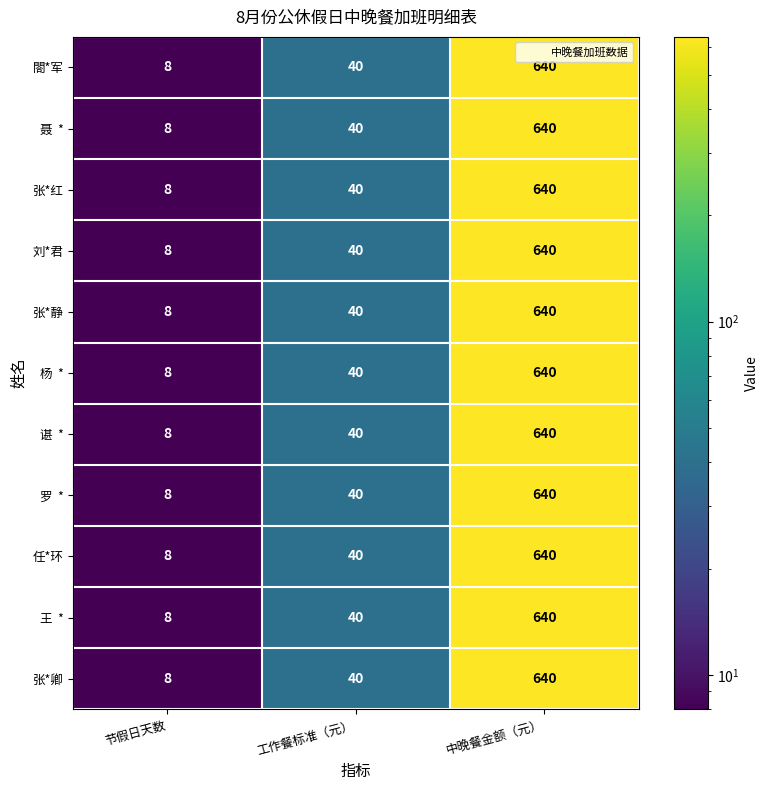

What is the average value of the 张*红 series?

229